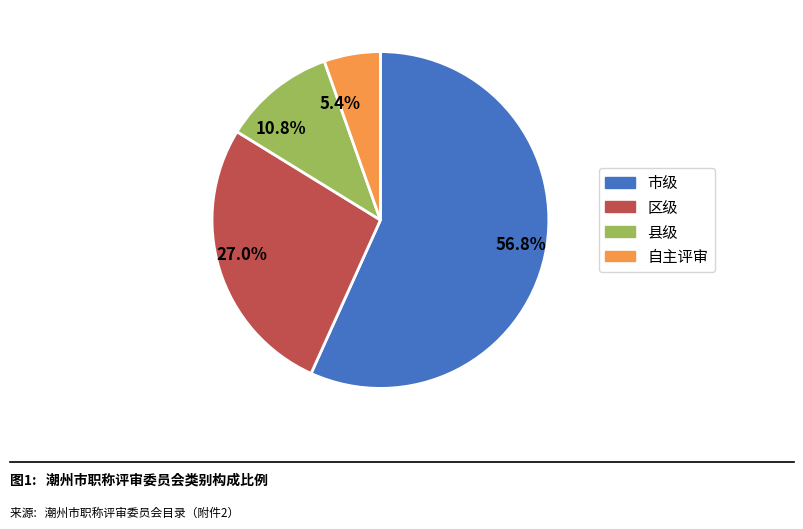

What percentage do 县级 and 区级 together represent?

37.8%